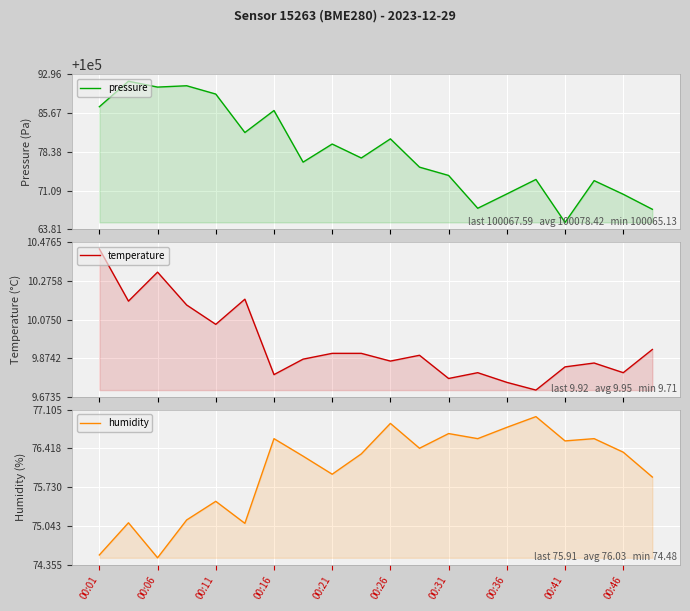

True or false: temperature and pressure cross at least once.

False